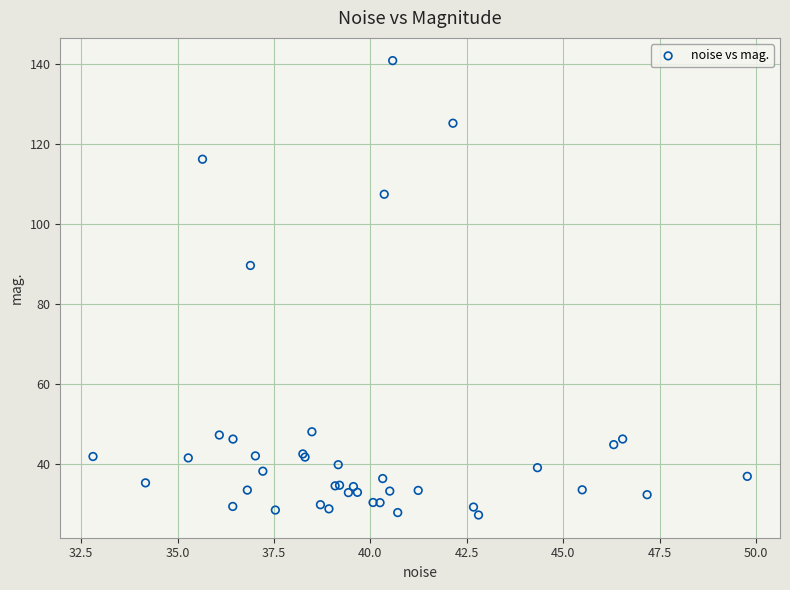

What Y value in the scatter plot is closest to 84?

89.6